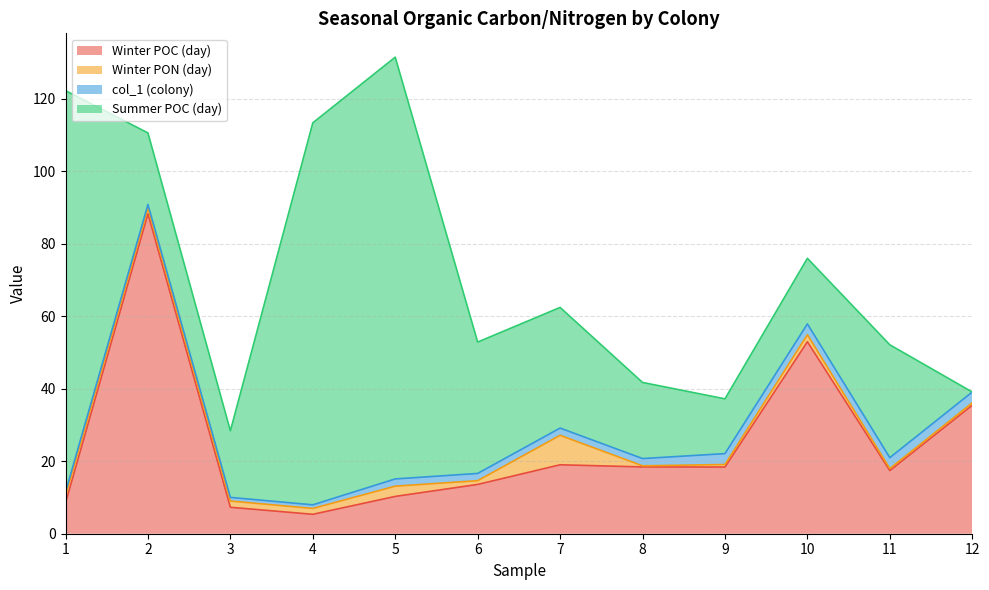

Where do col_1 (colony) and Winter PON (day) first cross each other?

5 and 6